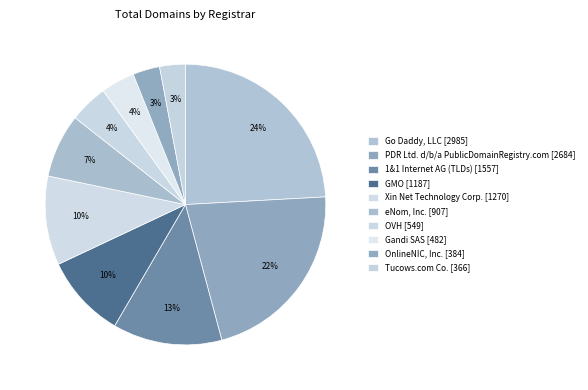

How many slices are in this pie chart?

10